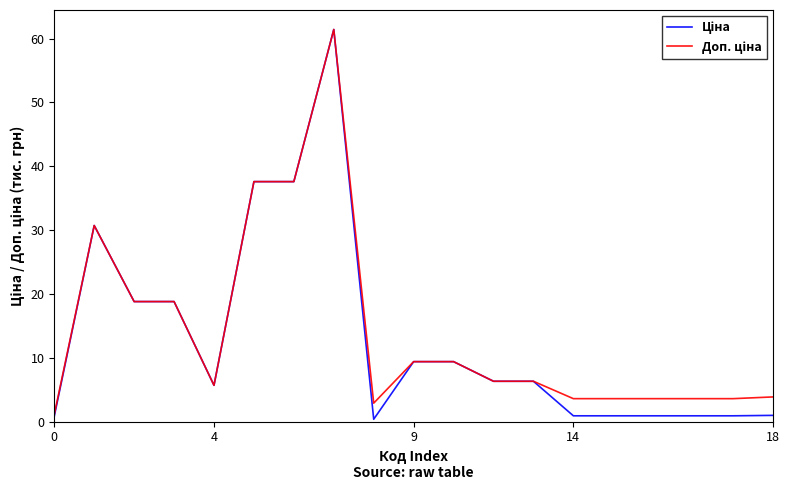

Does the chart display data point markers on the line(s)?

No